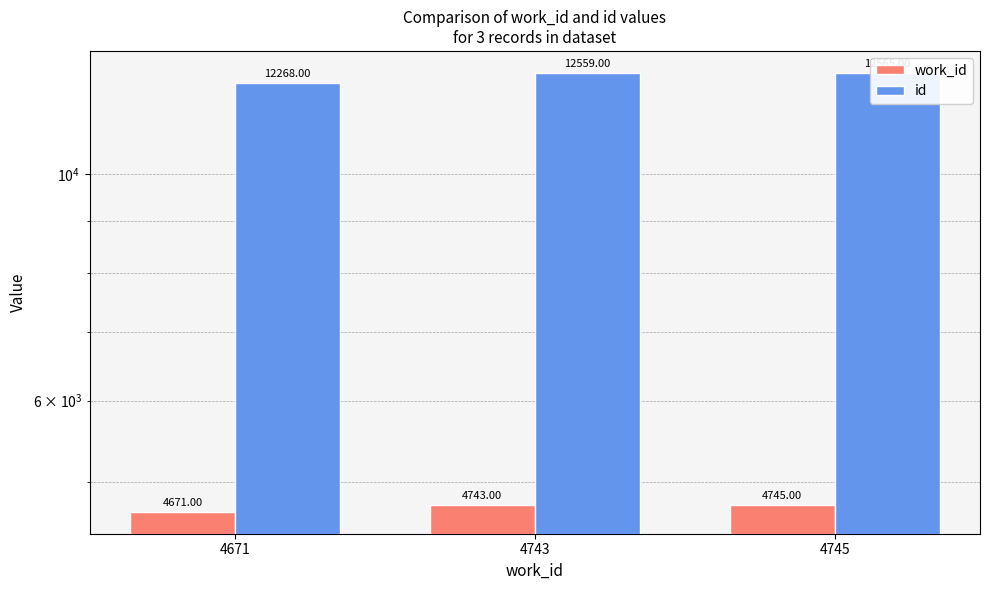

Which series has the largest range (max minus min)?

id